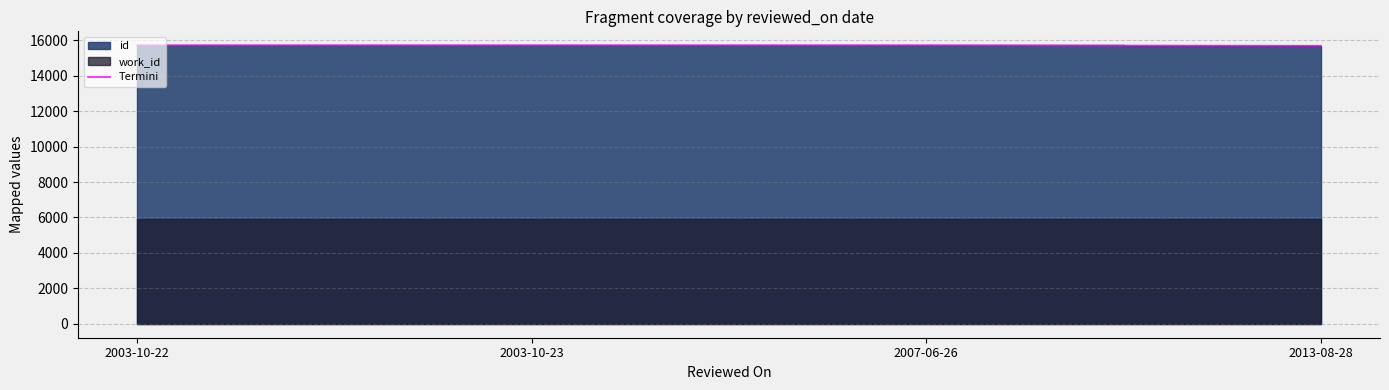

How many interior local peaks (higher than both neighbors) does the data have?

1